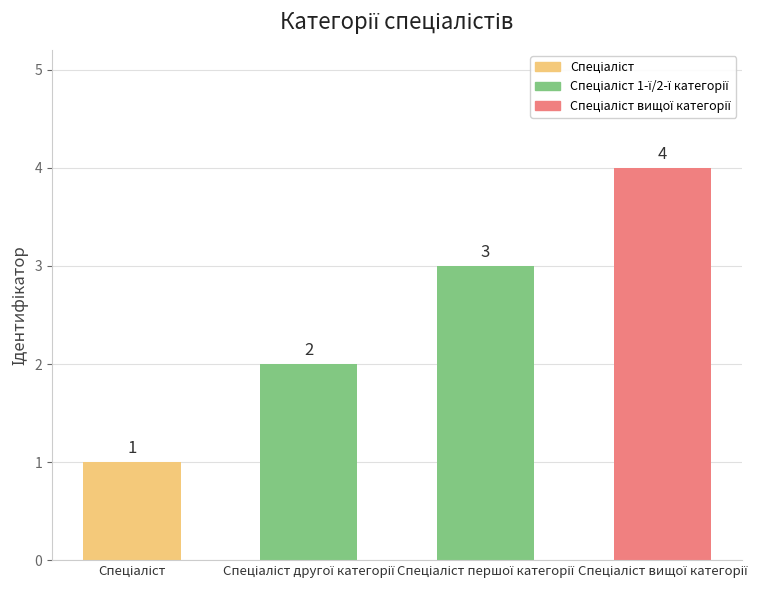

Does the chart contain any negative values?

No